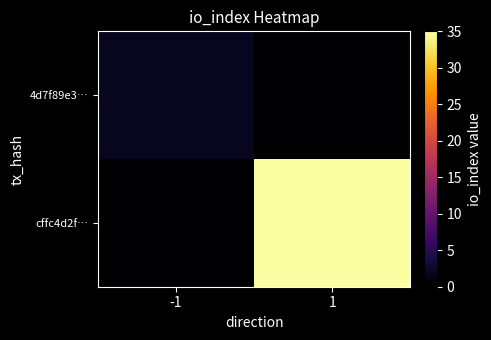

At which category does the chart reach its peak across all series?

1